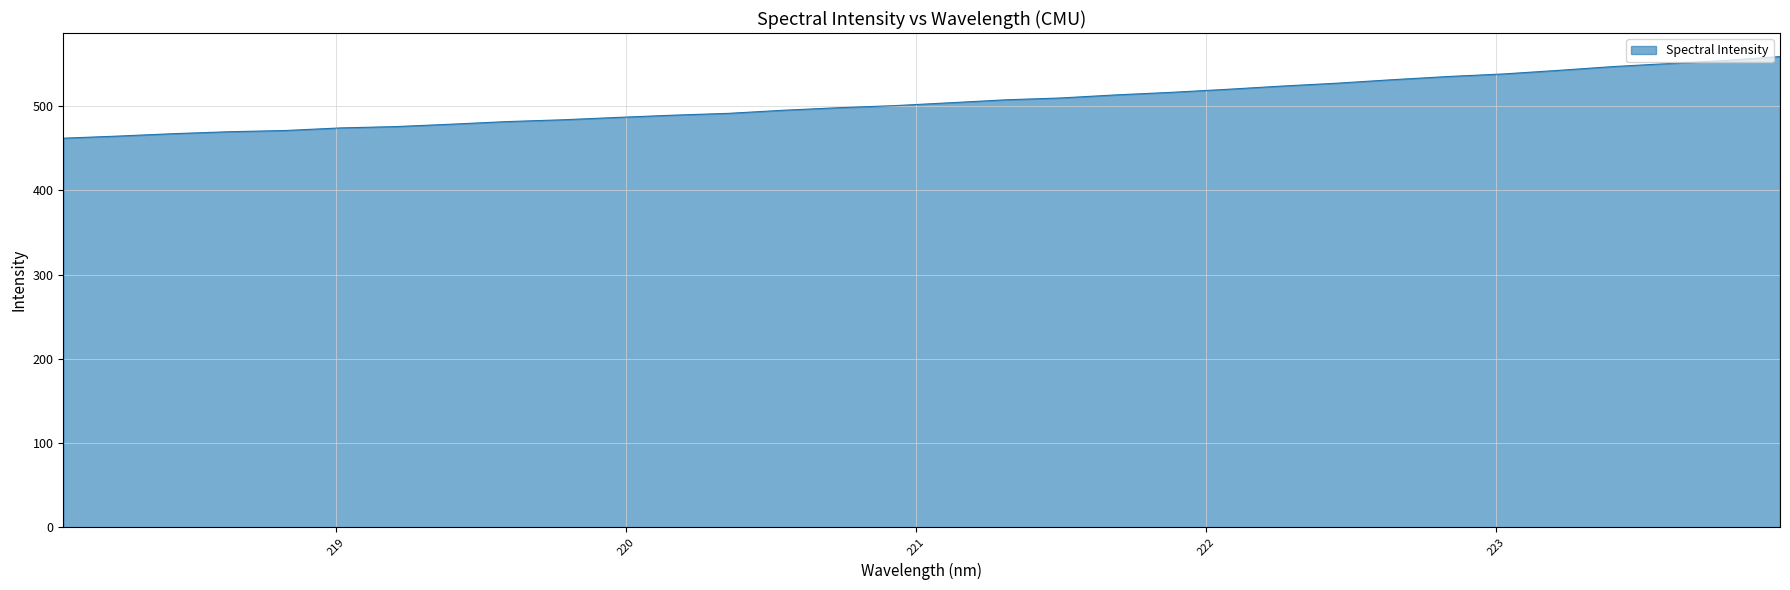

Count the number of values greater than 504.

16